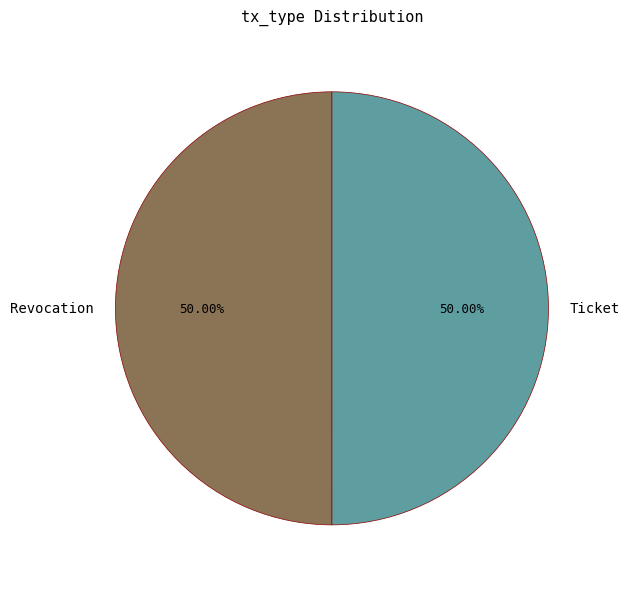

To the nearest percent, what percentage of the pie is Revocation?

50%